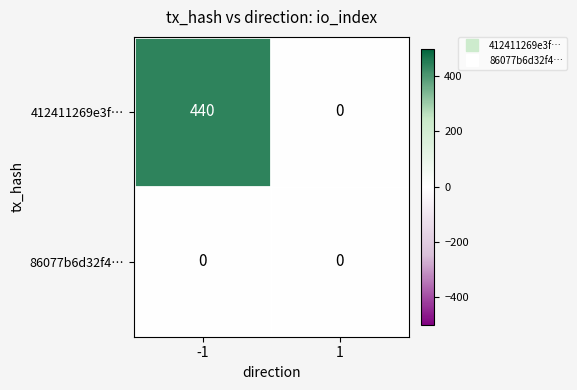

How many positive values does the 412411269e3f… series have?

1